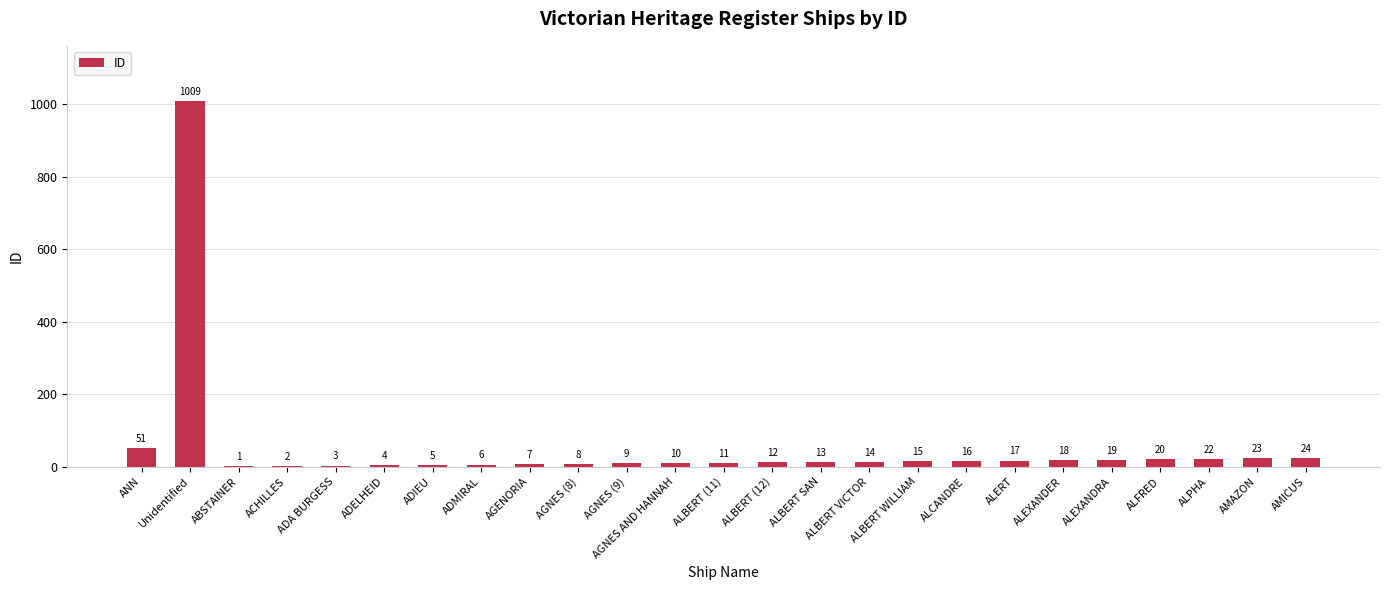

At which category does the chart reach its peak across all series?

Unidentified